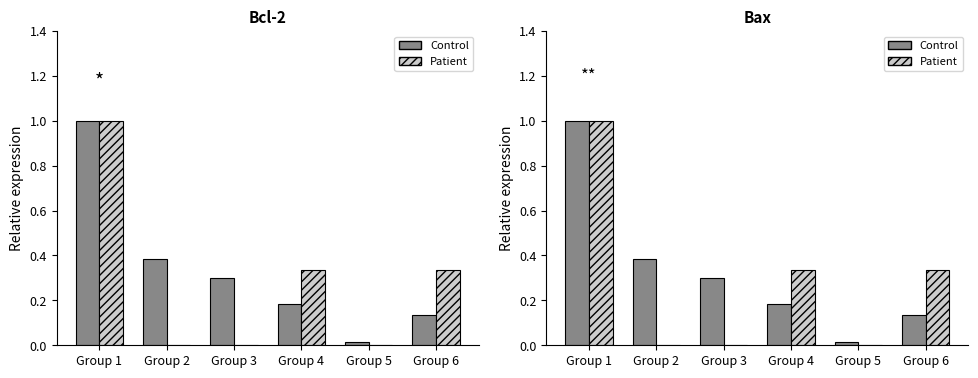

Which series changed the most between Group 3 and Group 6?

Patient